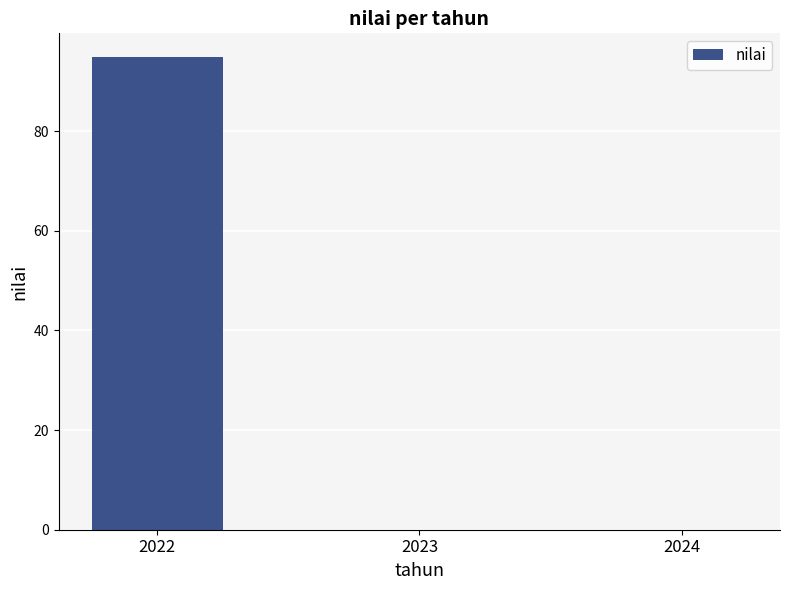

What is the greatest value displayed?

94.9